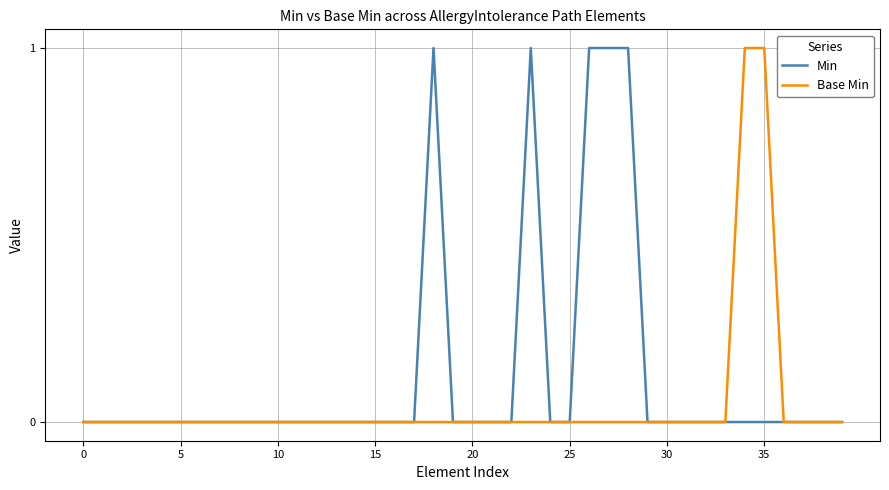

What are all the series names shown in the legend?

Min, Base Min